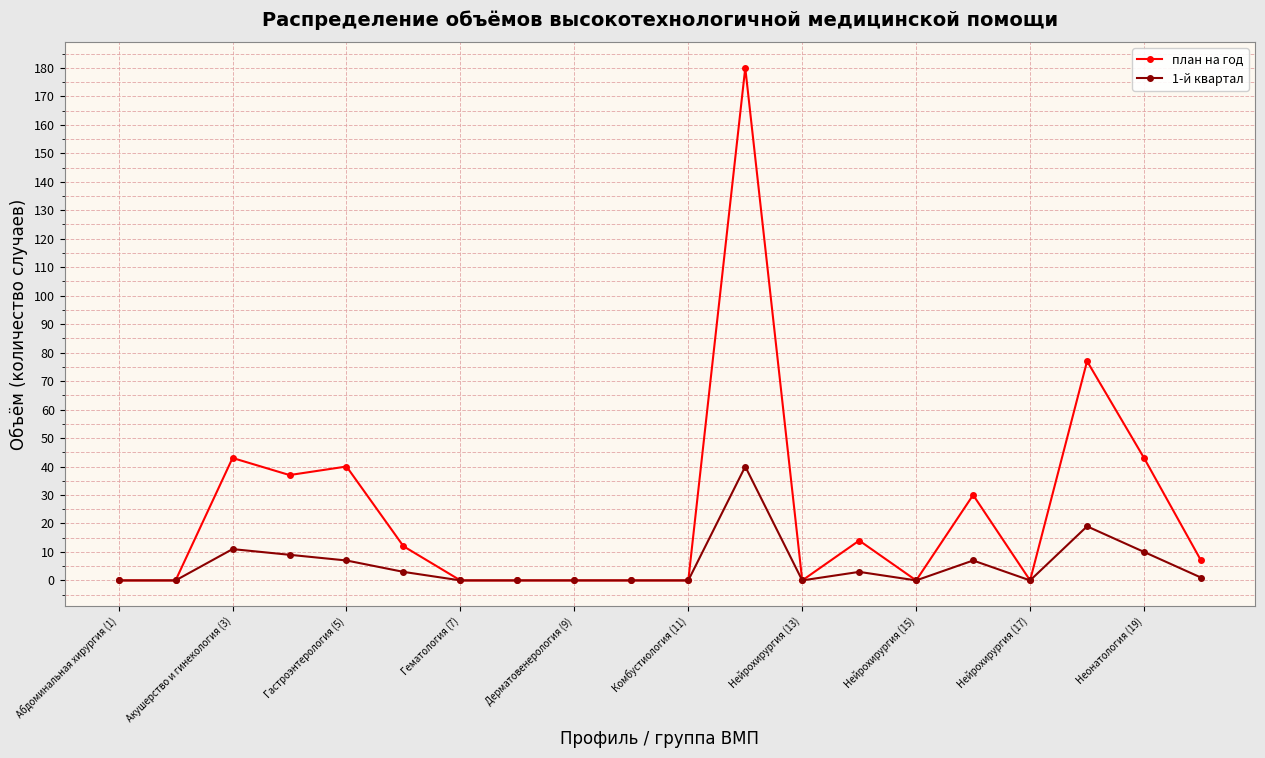

What are all the series names shown in the legend?

план на год, 1-й квартал